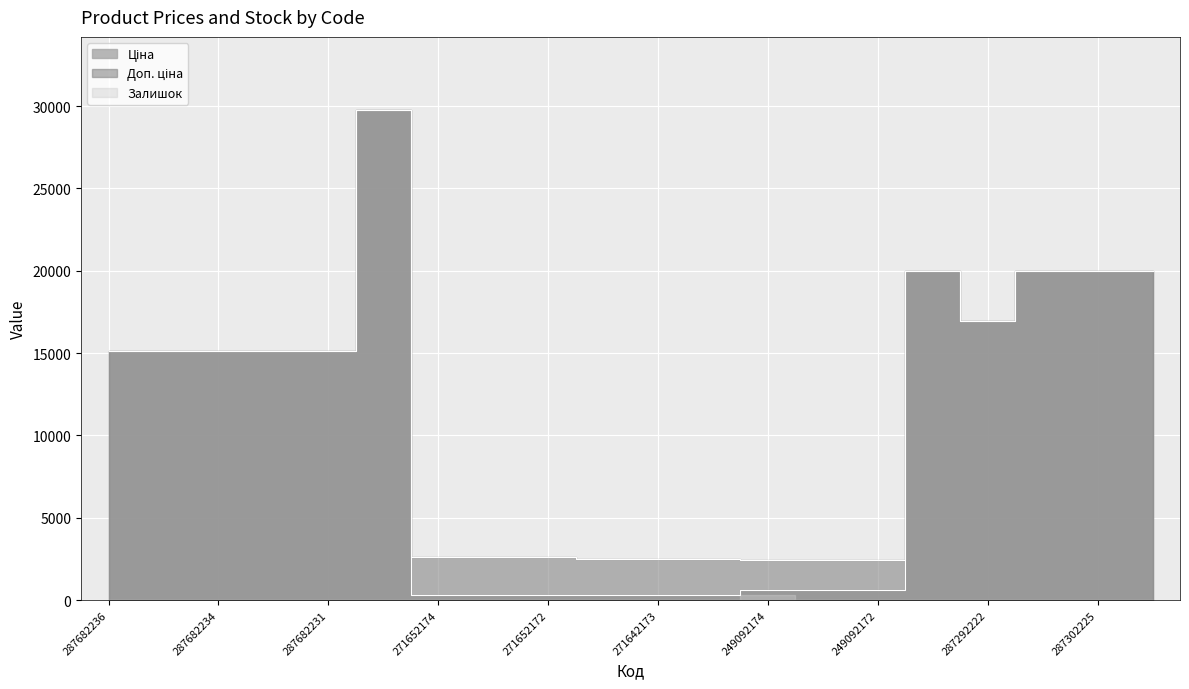

What is the total value across all series at 249092173?

3018.6